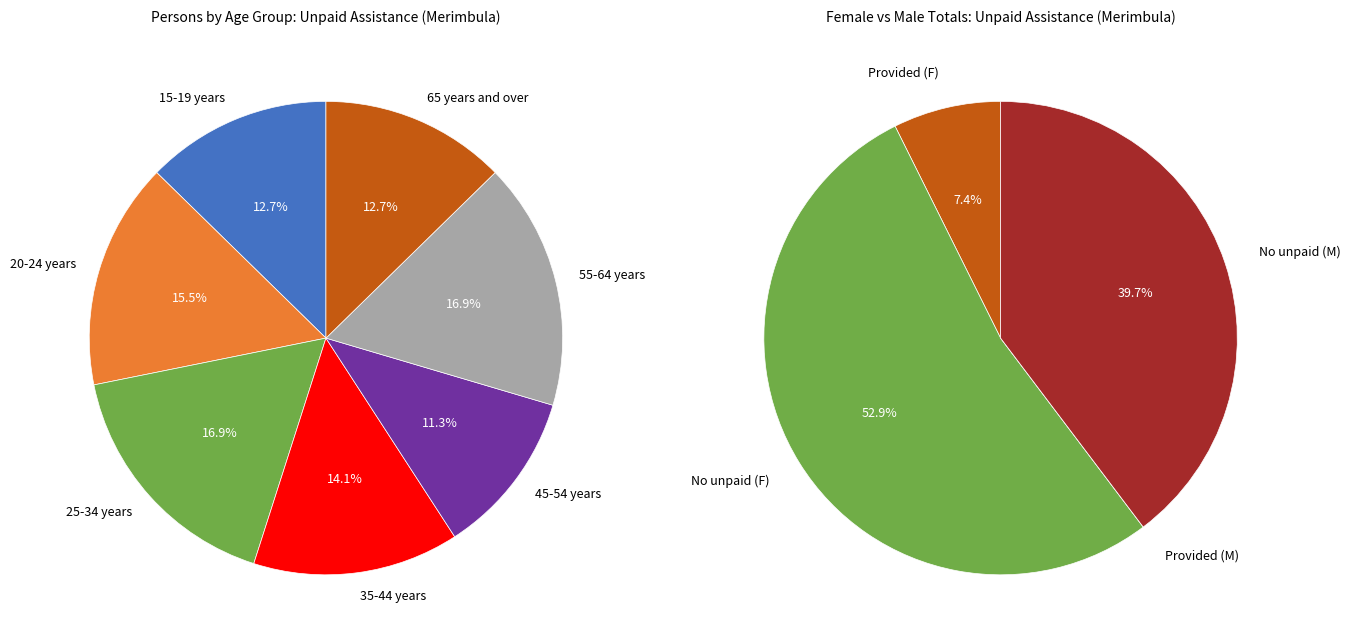

What percentage is the 15-19 years slice, to the nearest percent?

13%